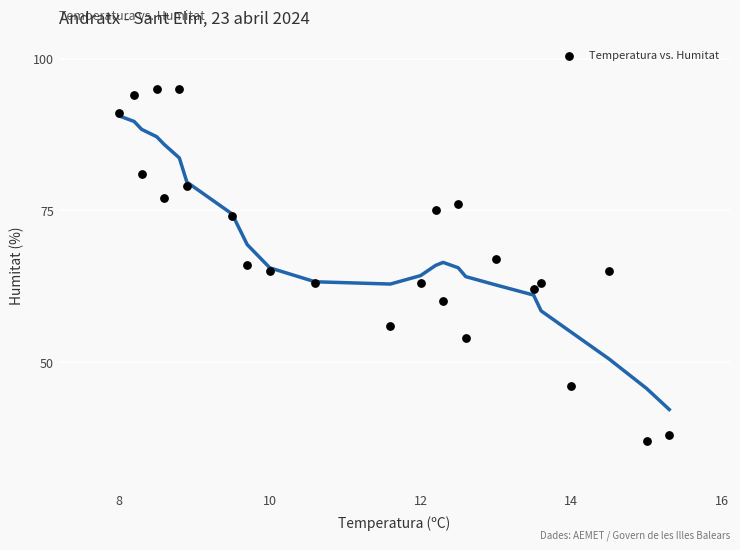

What is the range of Y values (max minus min)?

58